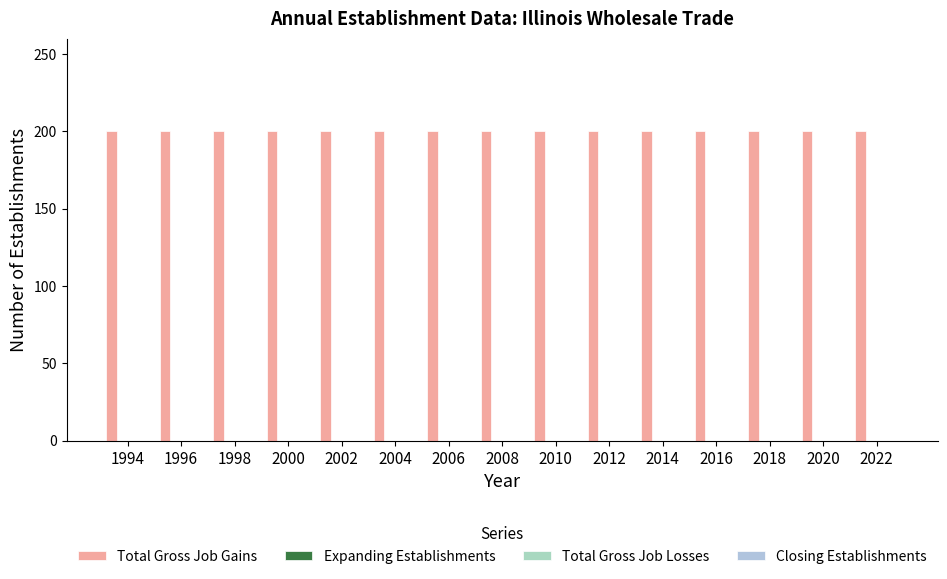

Reading left to right, list all the values displayed in this chart.

Total Gross Job Gains: 200	200	200	200	200	200	200	200	200	200	200	200	200	200	200
Expanding Establishments: 0	0	0	0	0	0	0	0	0	0	0	0	0	0	0
Total Gross Job Losses: 0	0	0	0	0	0	0	0	0	0	0	0	0	0	0
Closing Establishments: 0	0	0	0	0	0	0	0	0	0	0	0	0	0	0